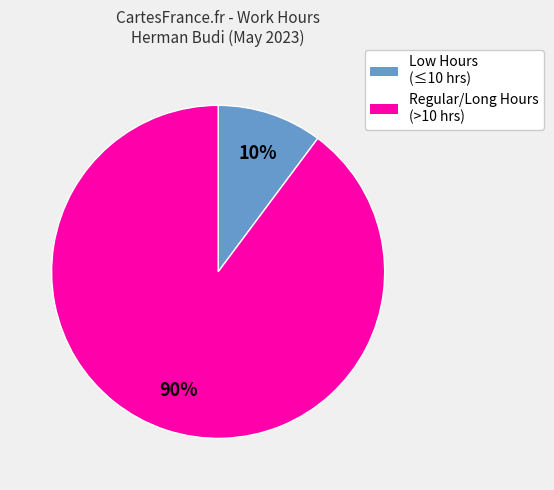

Does any single category account for the majority?

Yes